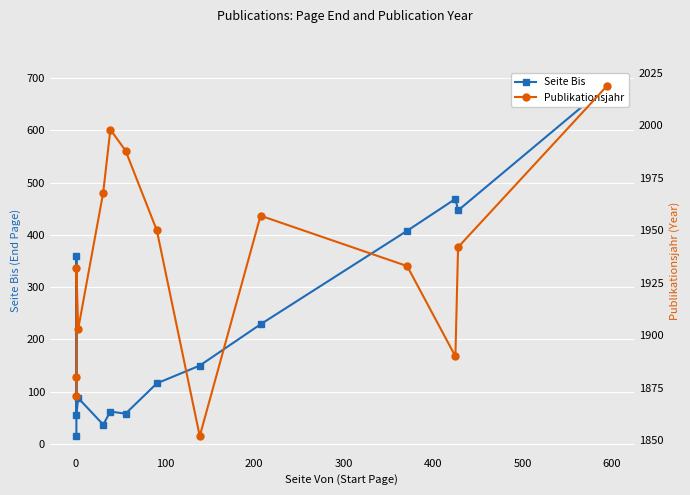

What is the difference between the second highest and second lowest values in the Seite Bis series?

432